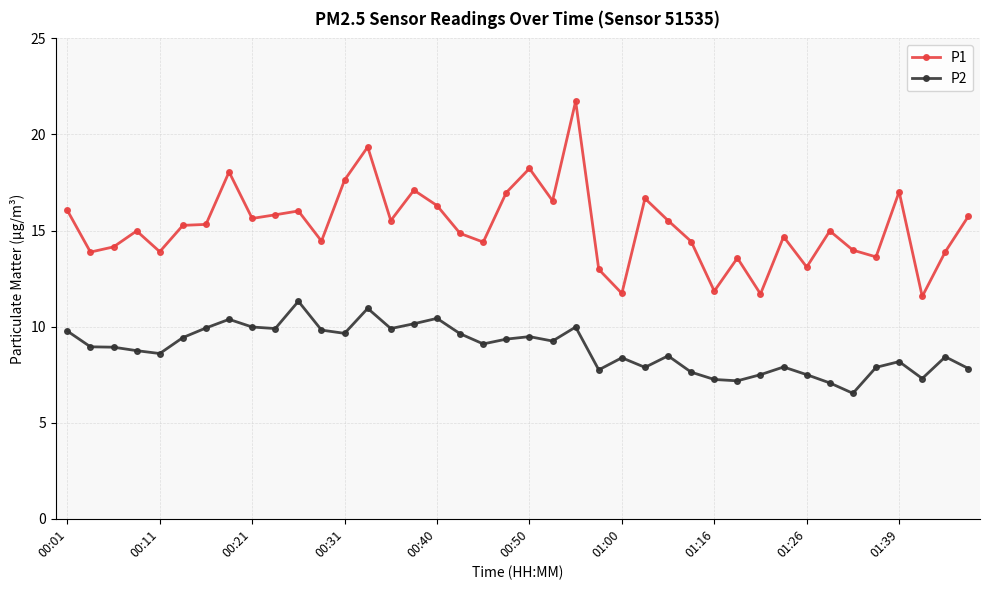

What is the value of the P1 point at the 32nd from the left?

14.7